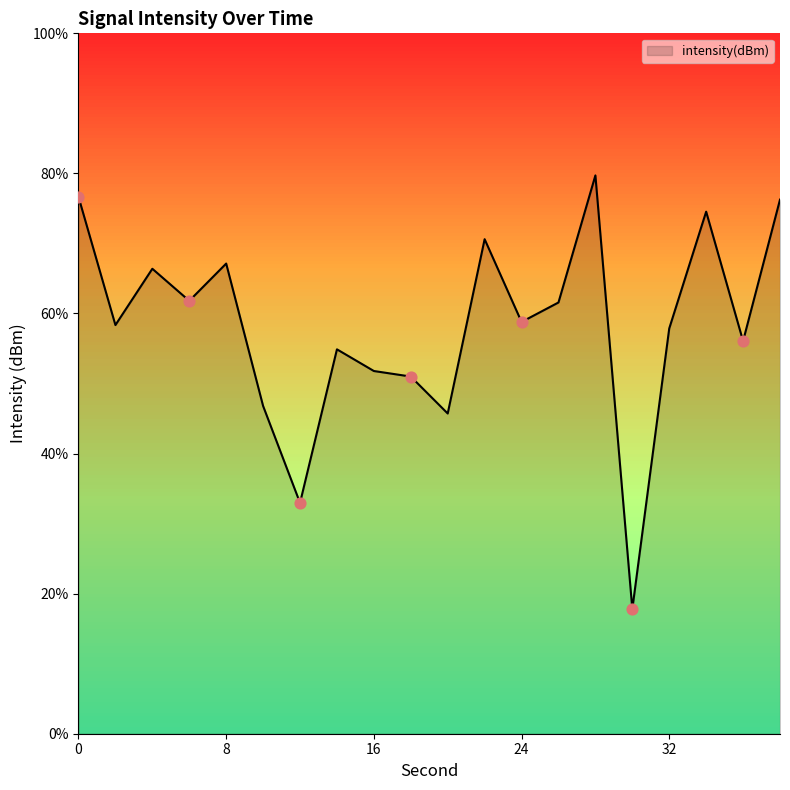

Between 12 and 22, which is larger?

22